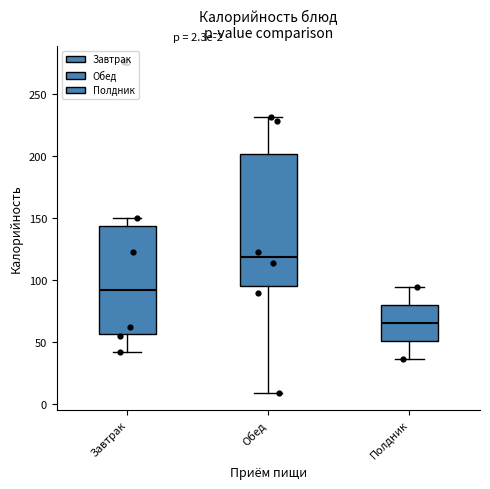

Which box is the tallest, from its lower edge to its upper edge?

Обед